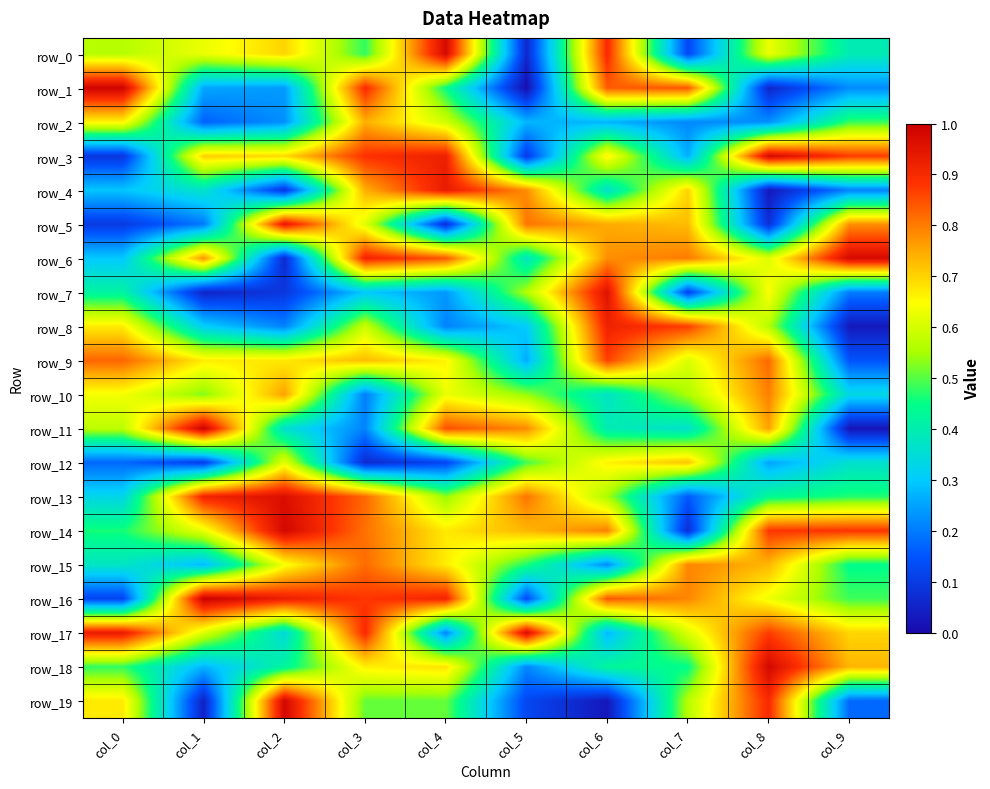

Which series changed the most between col_7 and col_8?

row_14